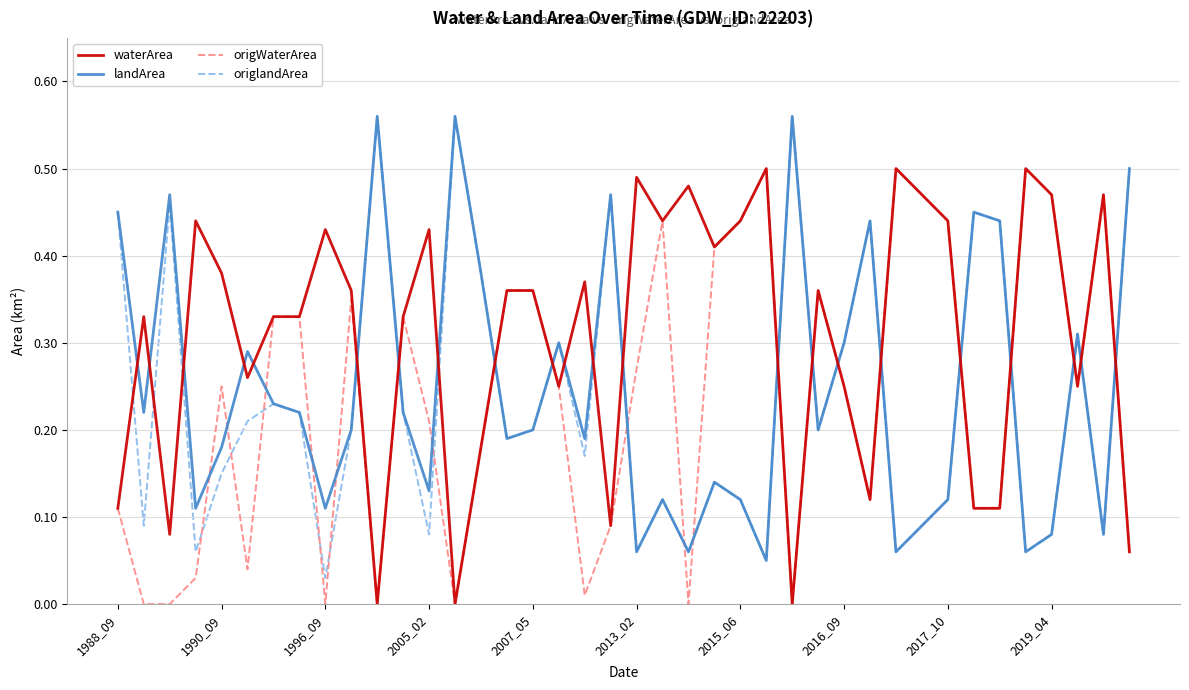

How many intersections are there between origlandArea and waterArea?

20